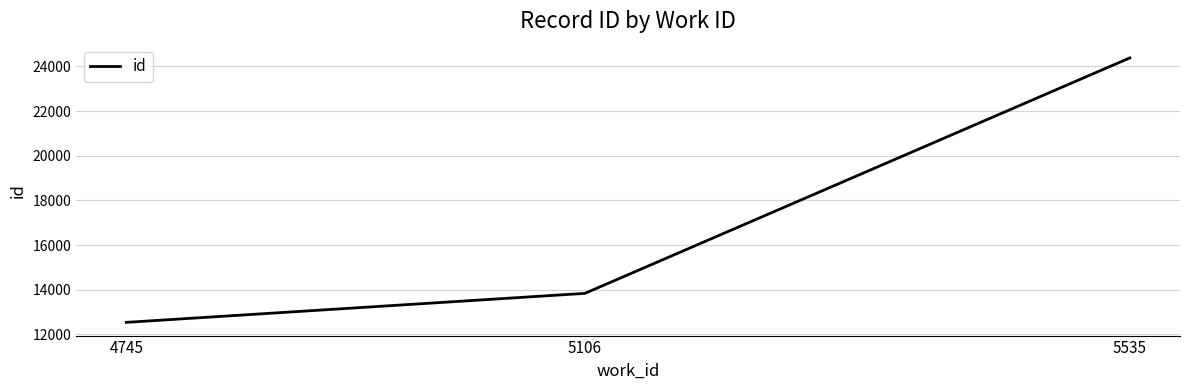

How many values are between 12534 and 24385?

3